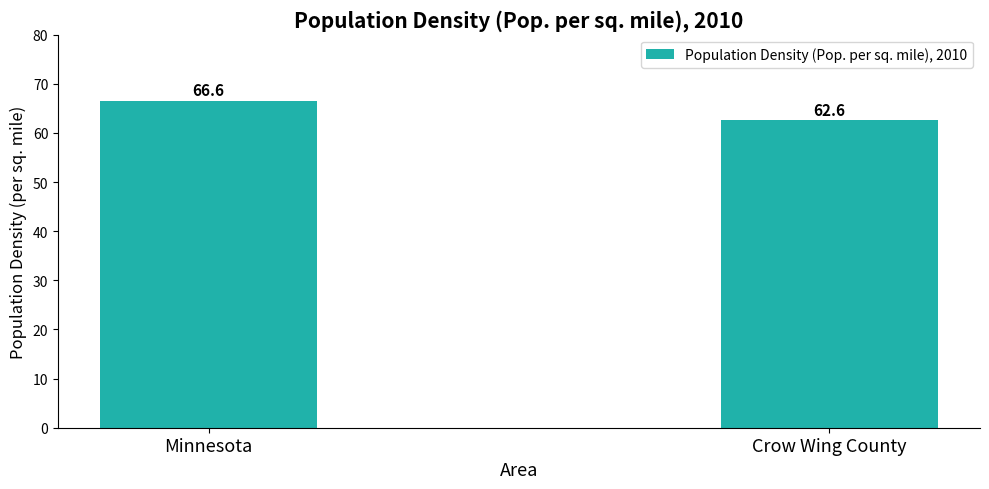

How many data points does each series have?

2